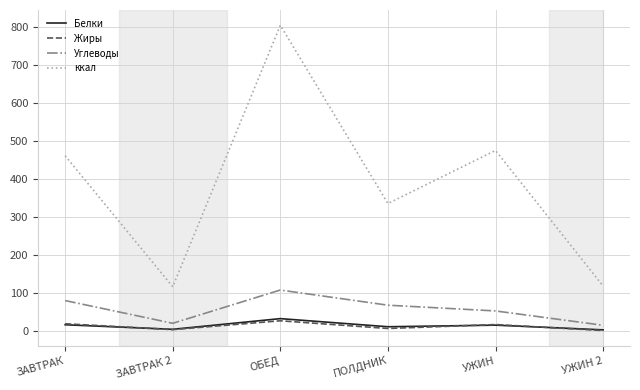

At which category is the sum across all series the highest?

ОБЕД